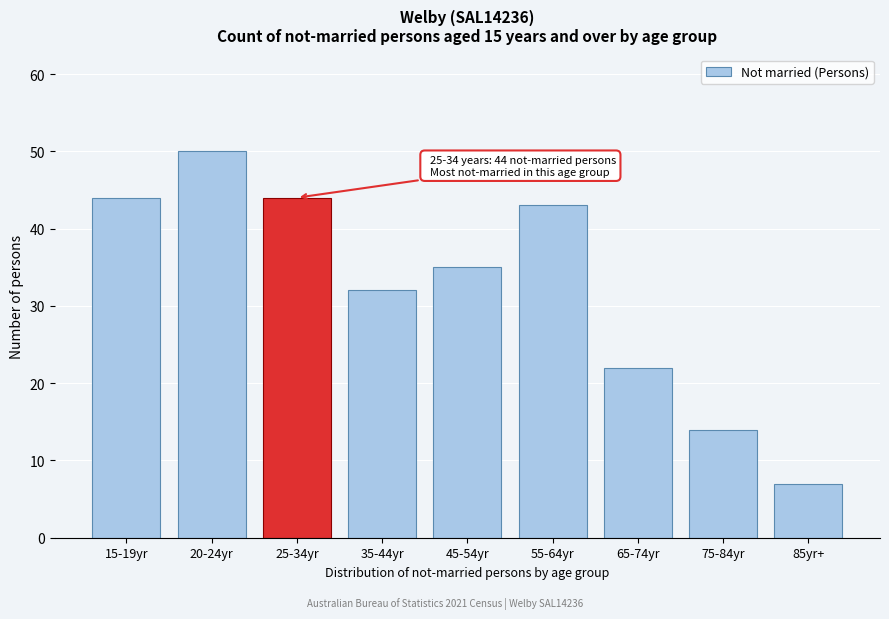

Reading left to right, extract all data points from this chart.

44	50	44	32	35	43	22	14	7